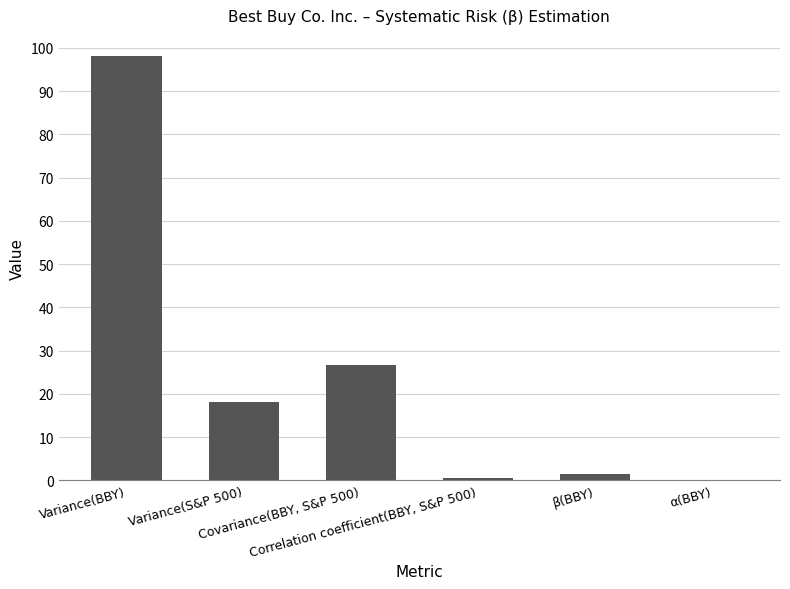

The chart shows a value of 144.1 at Variance(BBY). True or false?

False